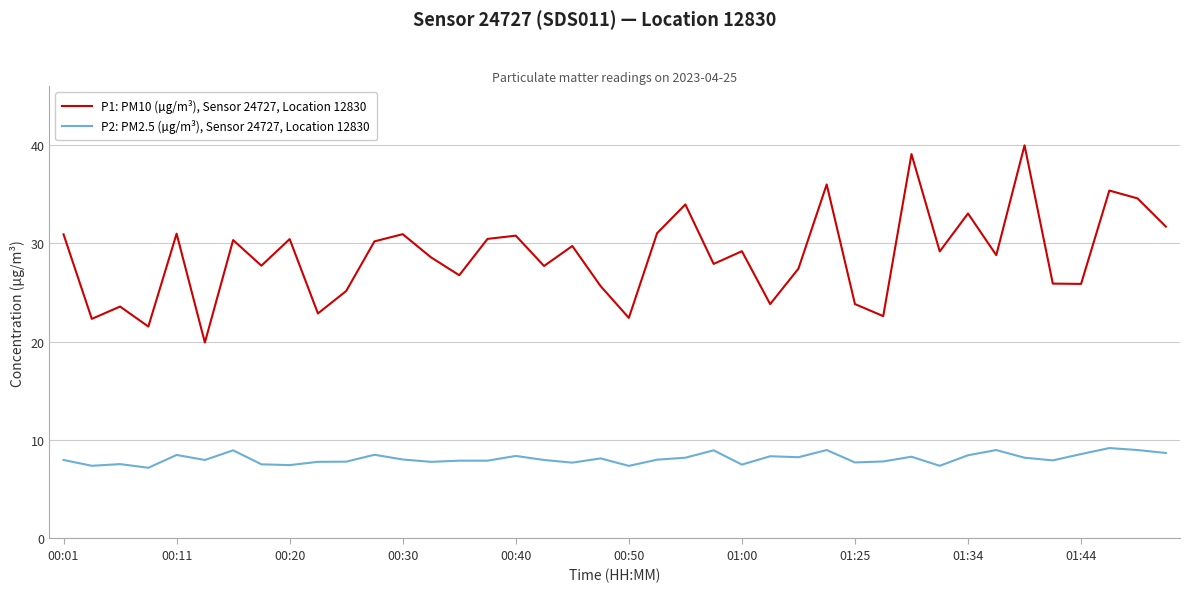

What is the minimum value for P2: PM2.5 (µg/m³), Sensor 24727, Location 12830?

7.2